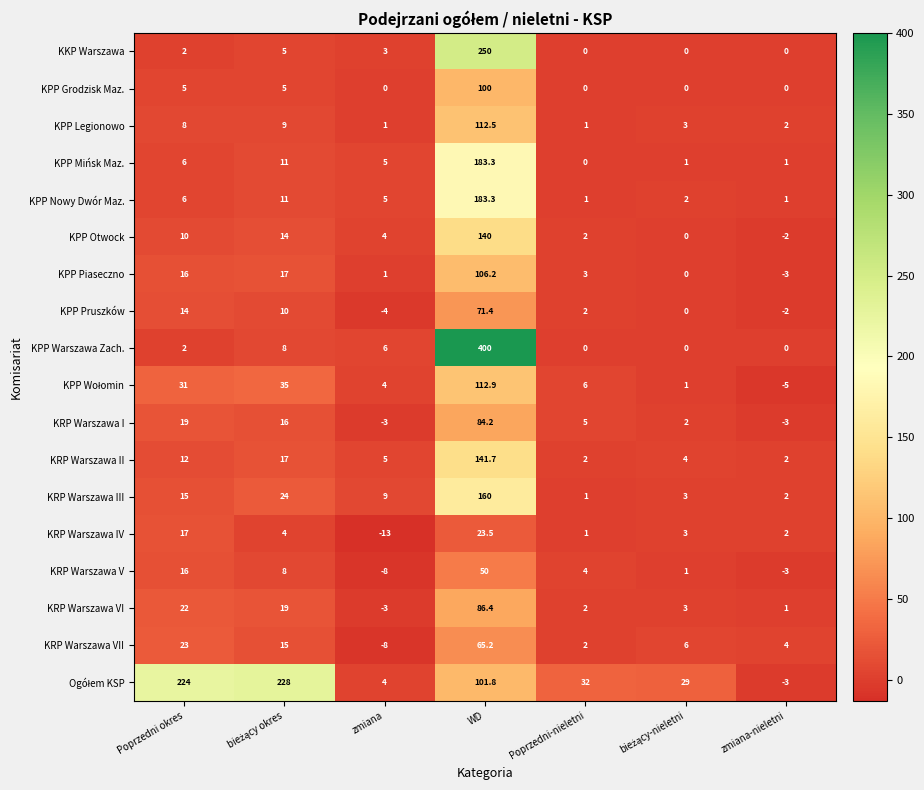

What is the spread (max minus min) of values at WD?

376.5